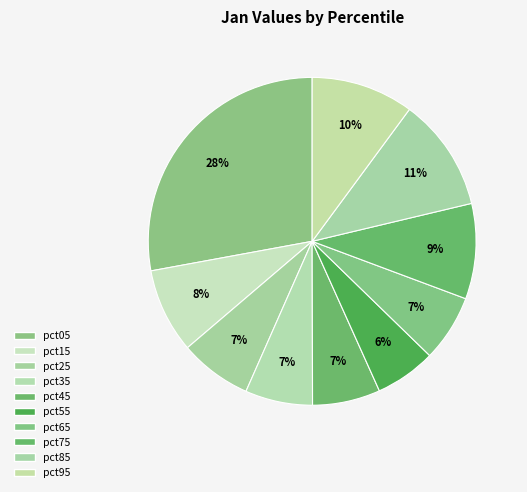

To the nearest percent, what is the difference between the pct05 and pct95 slice percentages?

18%